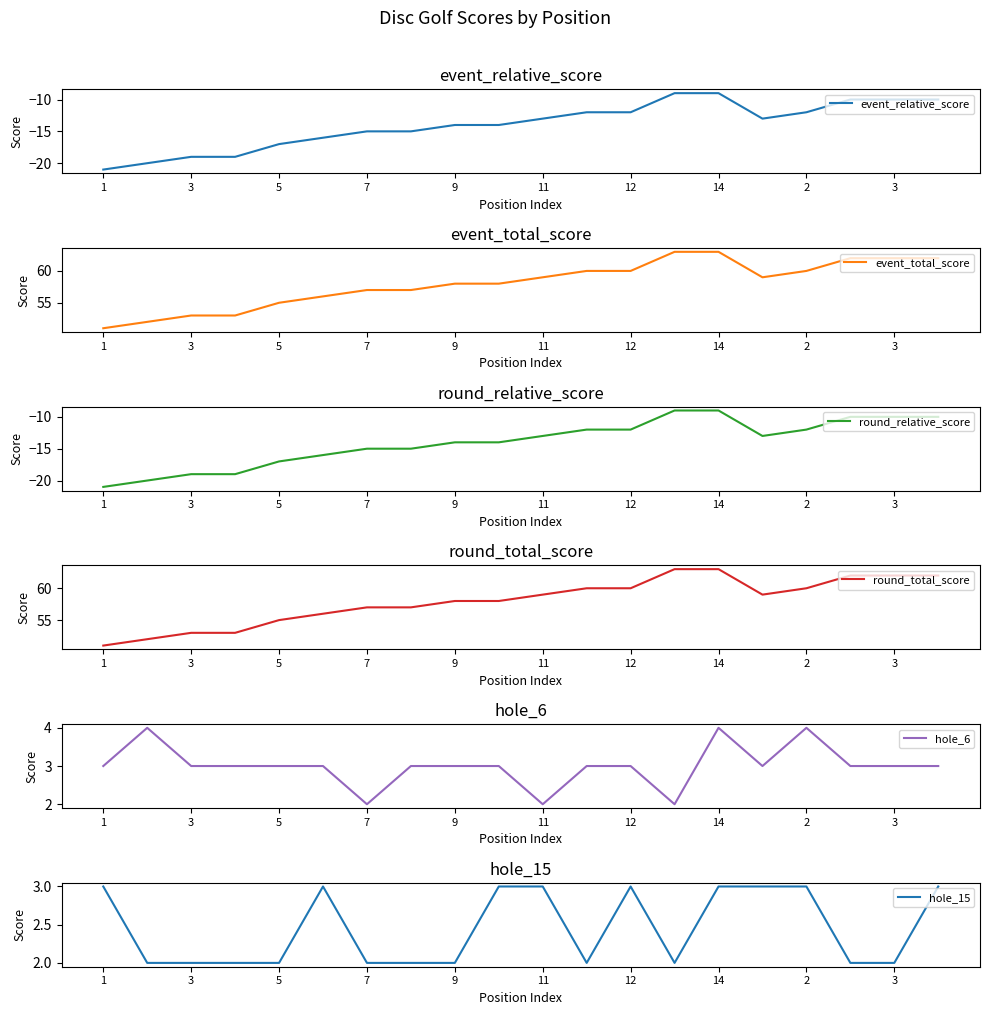

What value does the hole_6 series have at 2?

4